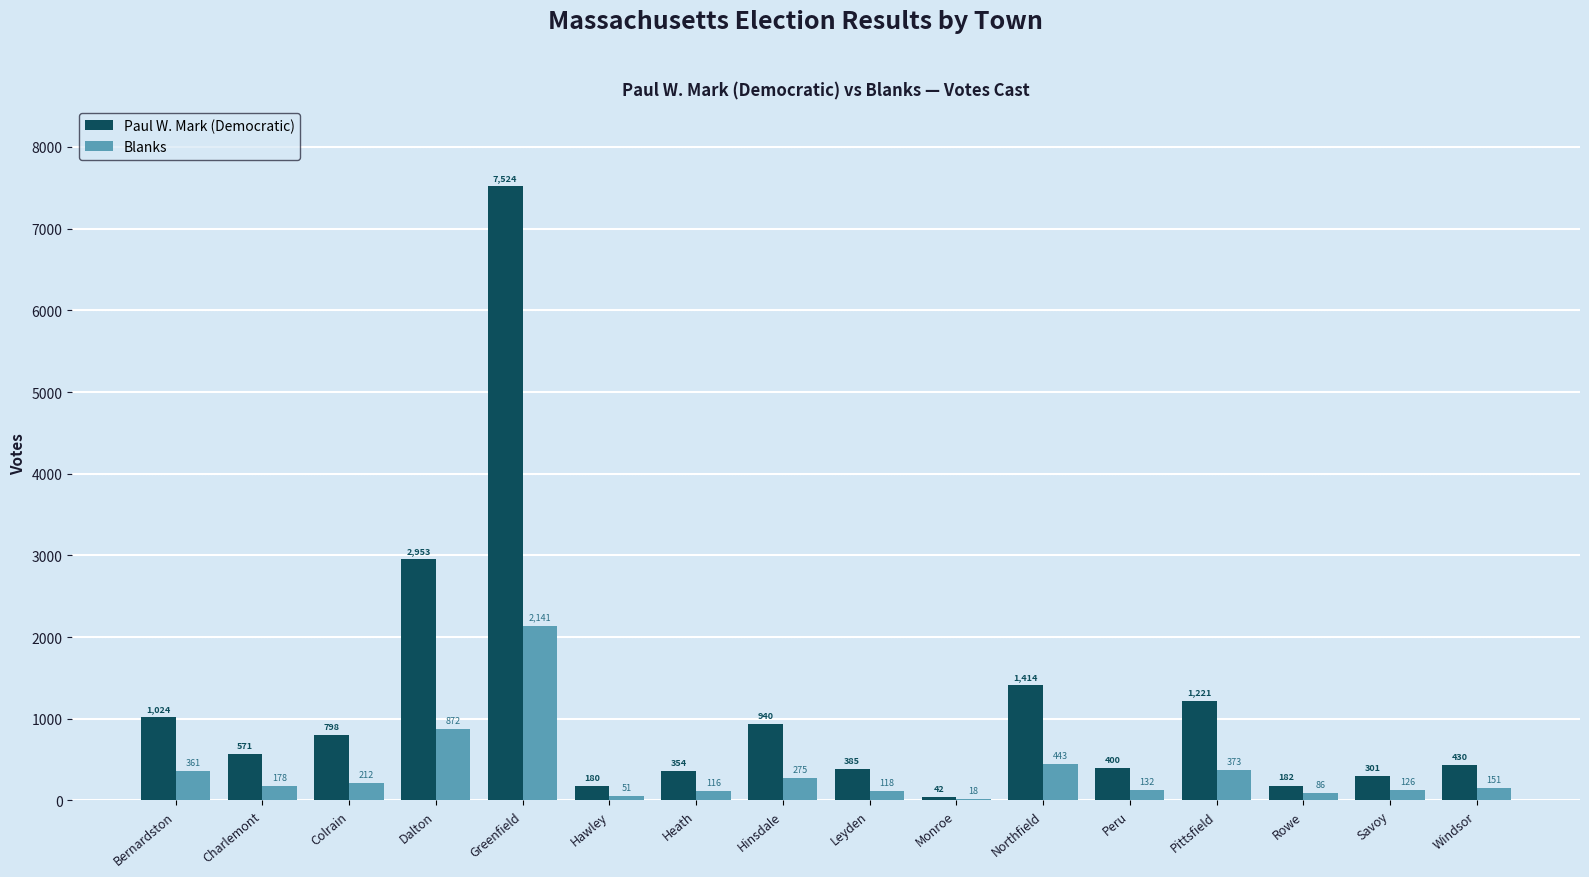

The value of Paul W. Mark (Democratic) at Bernardston is 1024. True or false?

True